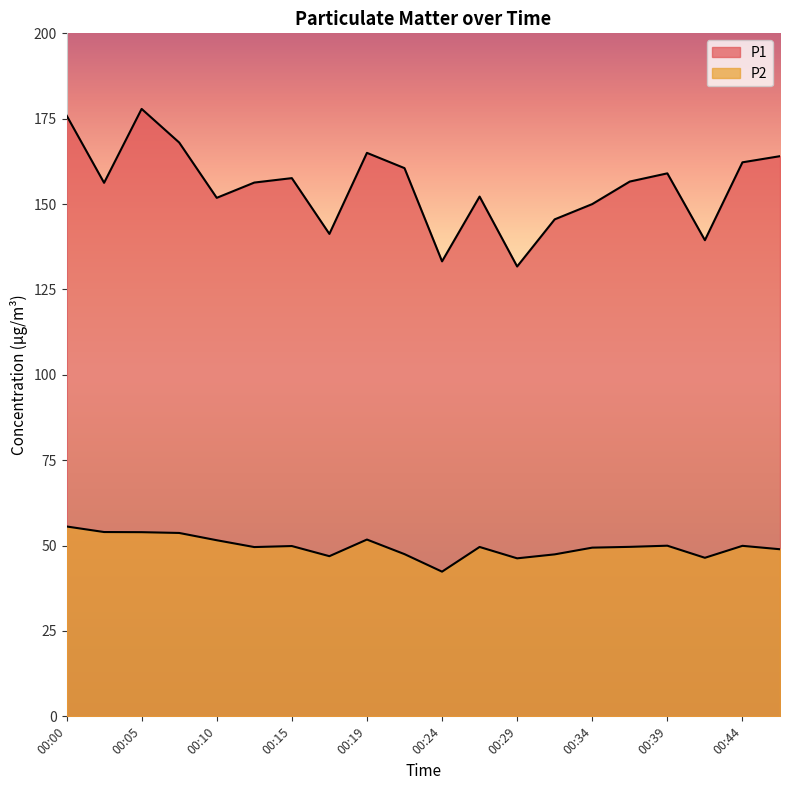

How many data points in P2 are less than 49?

7